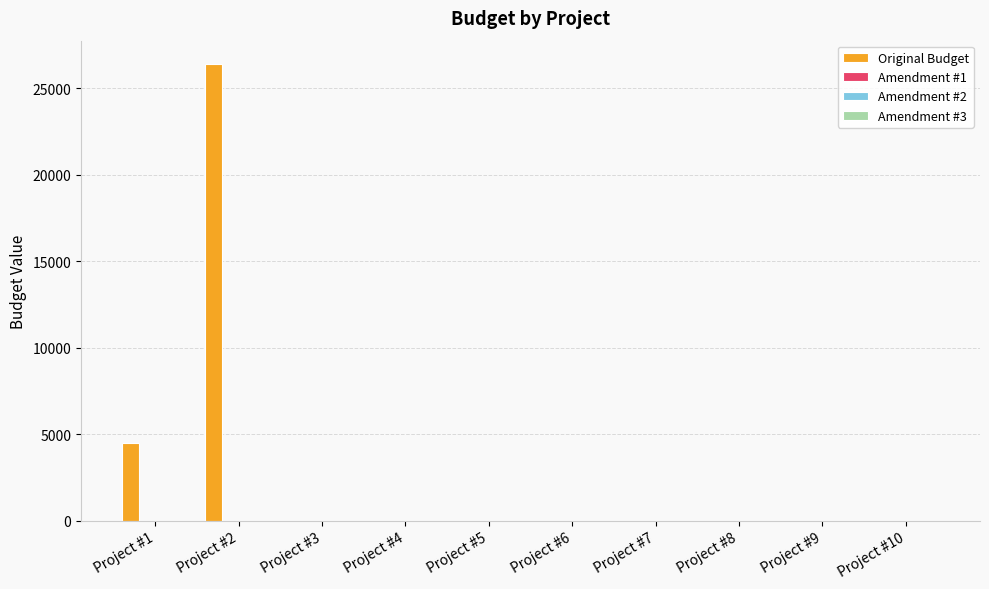

What is the maximum value shown in the chart?

26440